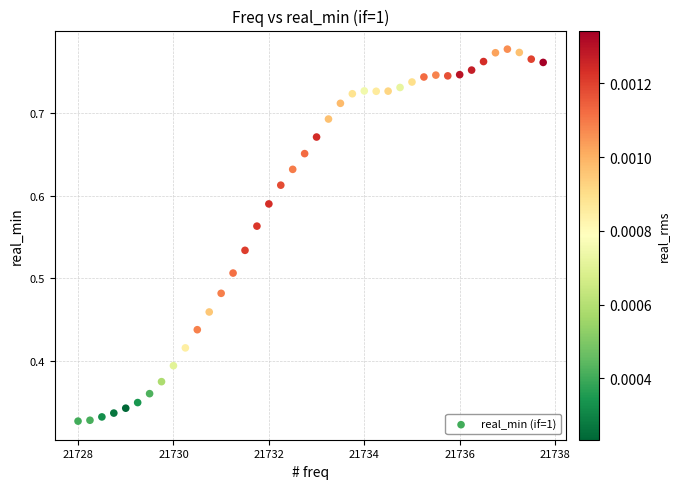

What is the range of X values (max minus min)?

9.8